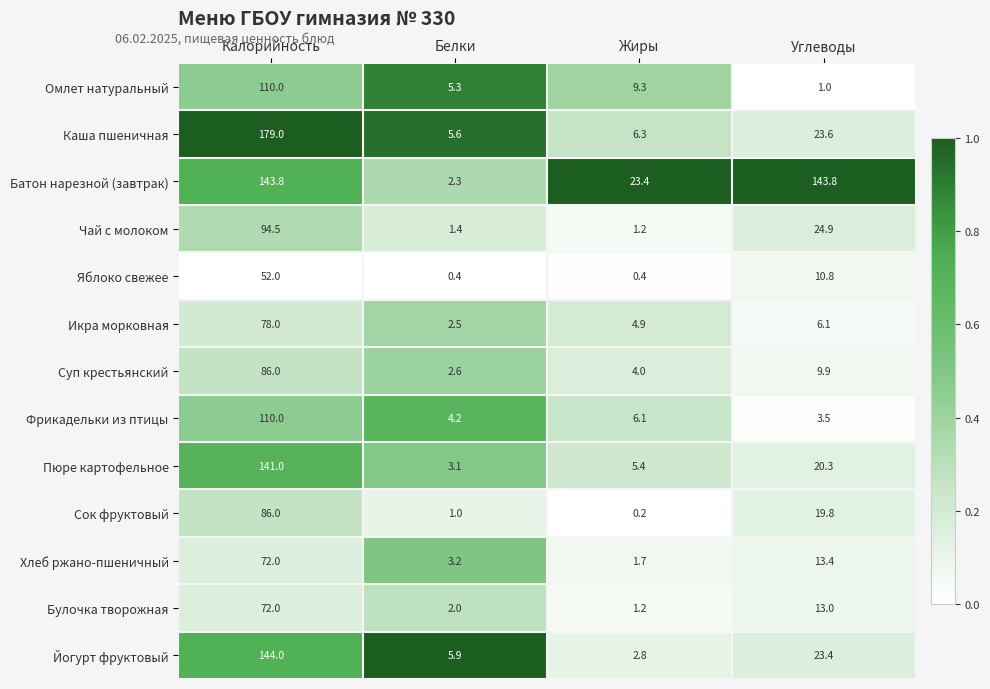

What is the highest value of the Суп крестьянский series?

86.0